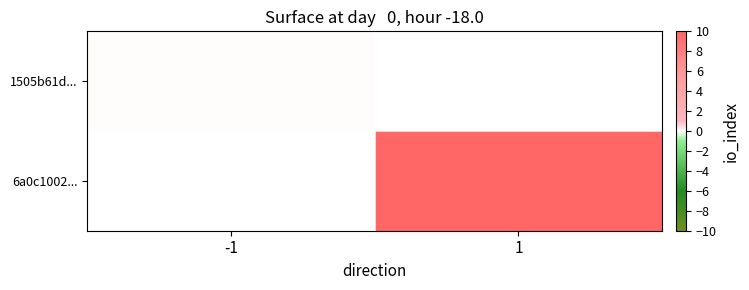

Is it true that 6a0c1002... equals 18.0 at 1?

True